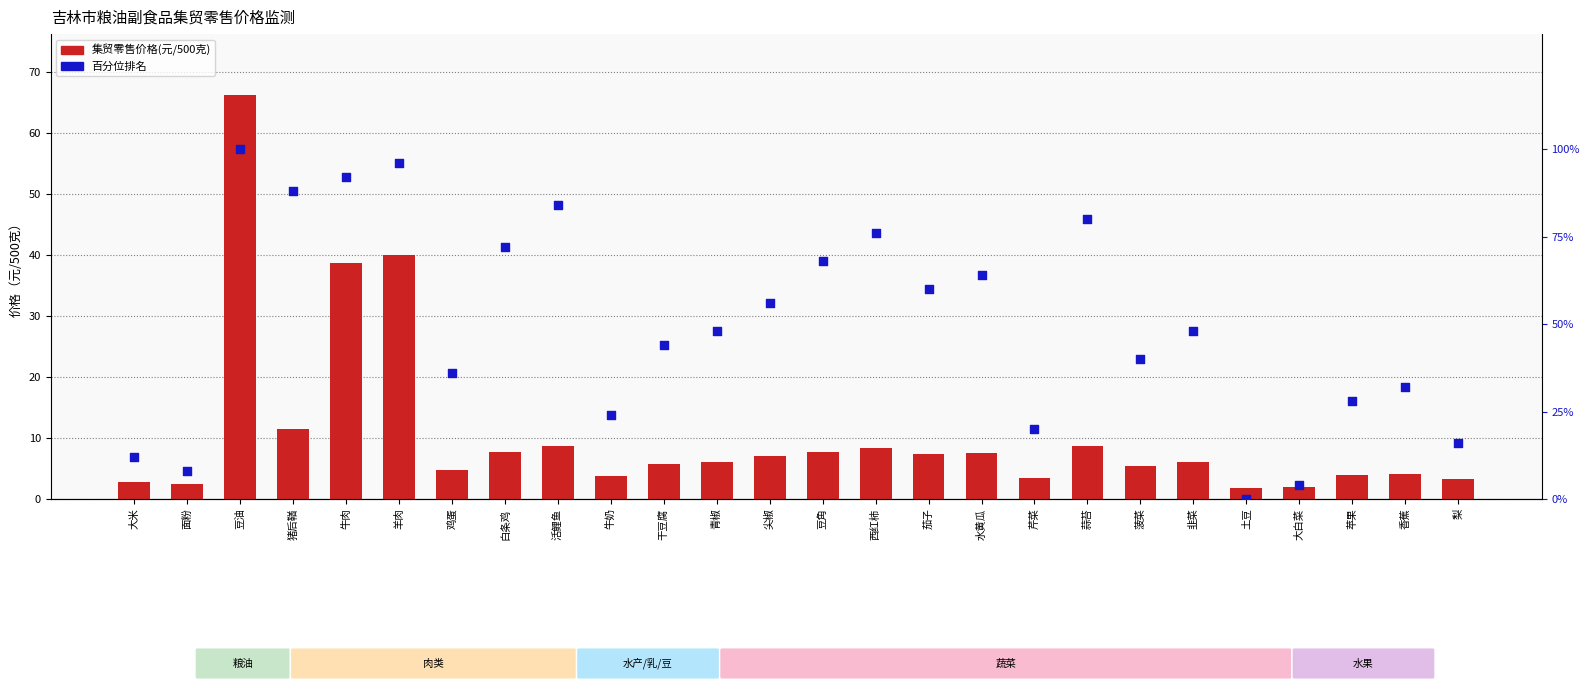

Which series reaches the minimum Y coordinate?

百分位排名